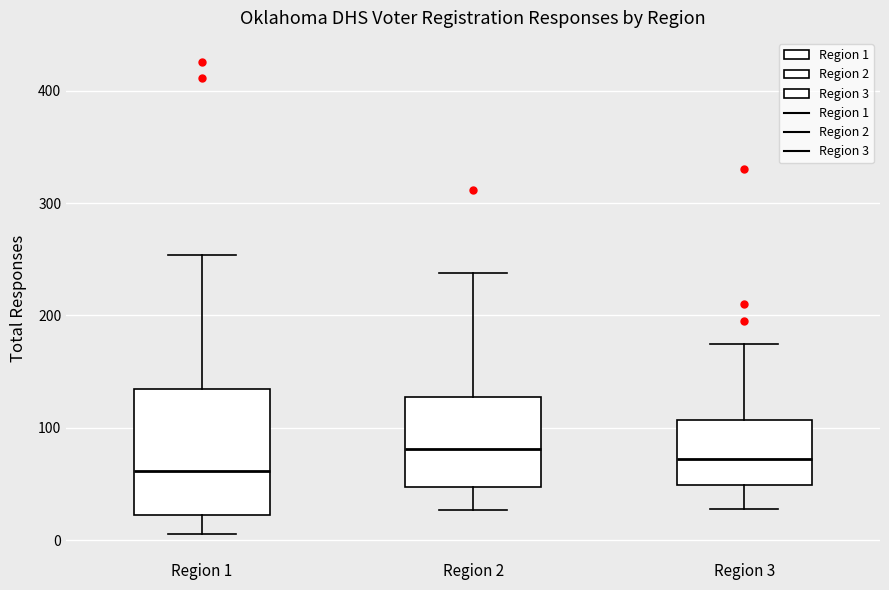

Comparing the boxes themselves (not the whiskers), which one is the tallest?

Region 1